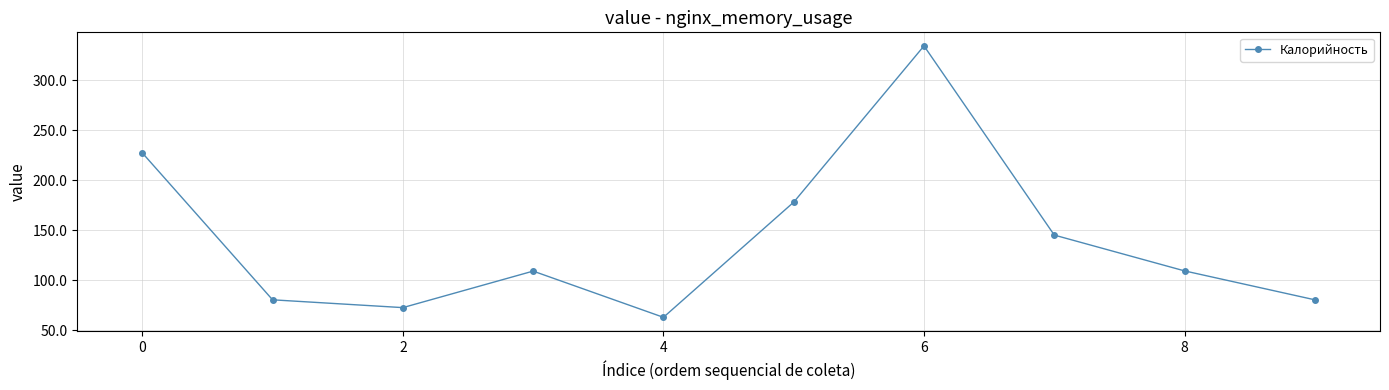

What is the value of the 3rd point from the left?

72.5